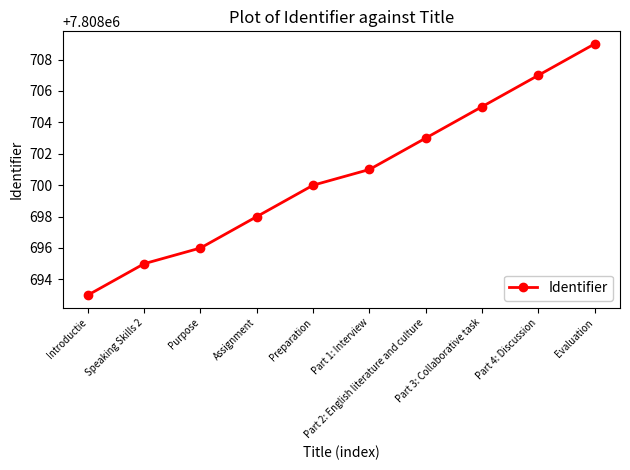

What is the greatest value displayed?

7808709